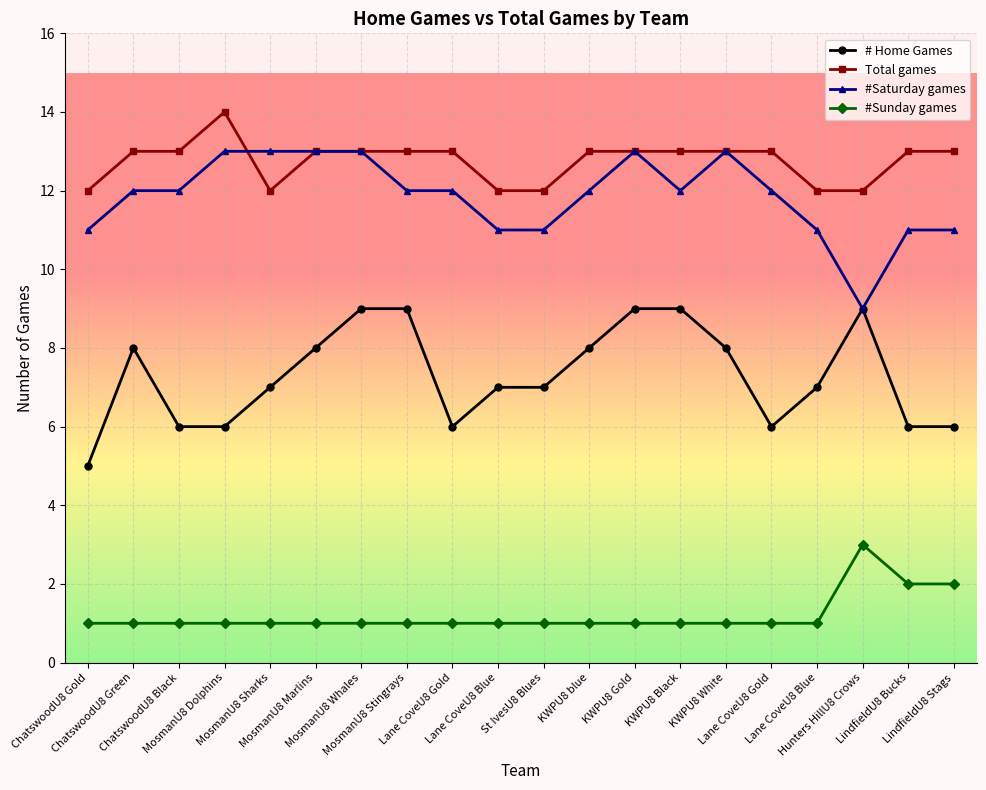

At which category does the chart reach its peak across all series?

MosmanU8 Dolphins